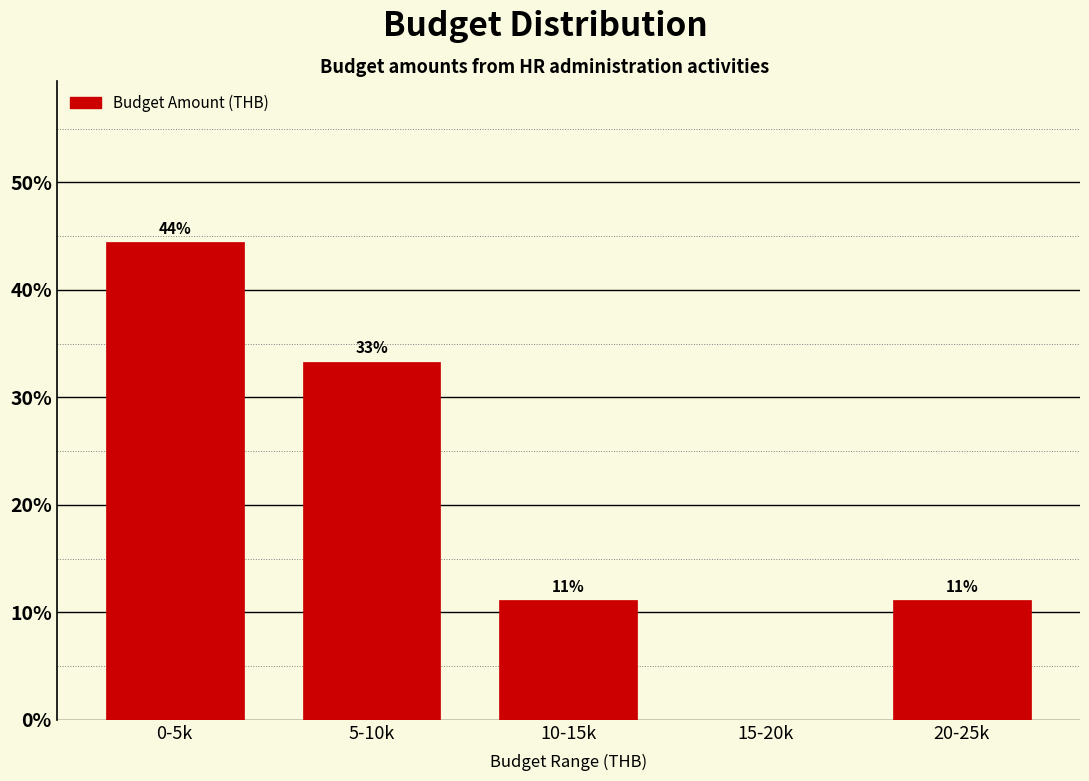

Are the bars horizontal?

No